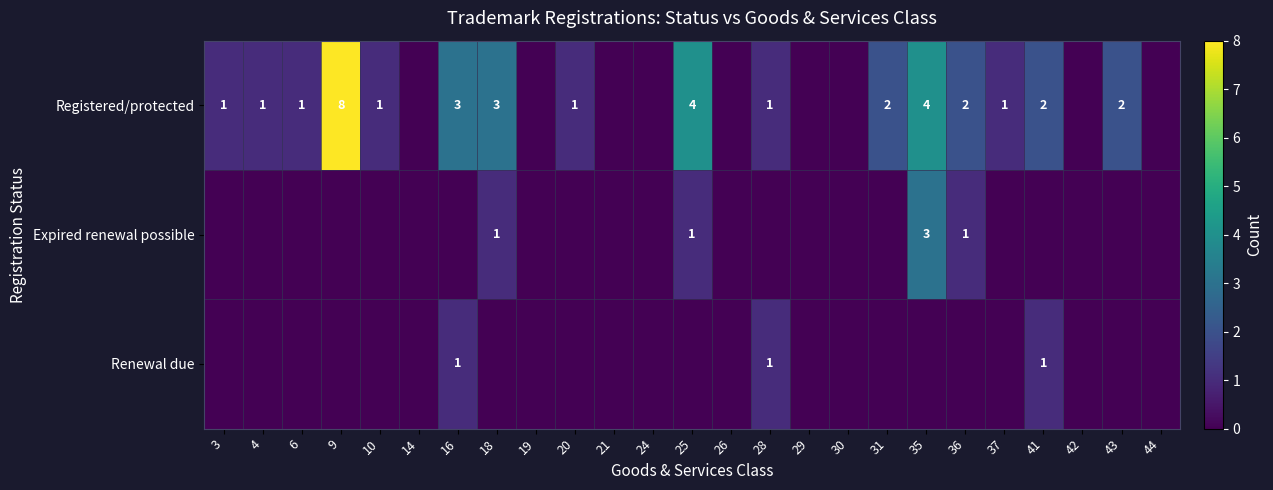

How many categories are shown in the chart?

25